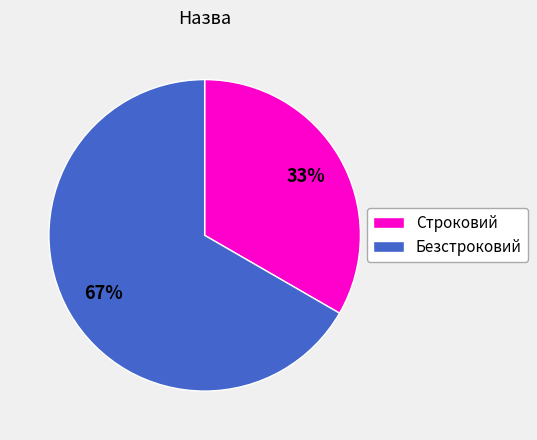

How many segments does this pie chart have?

2